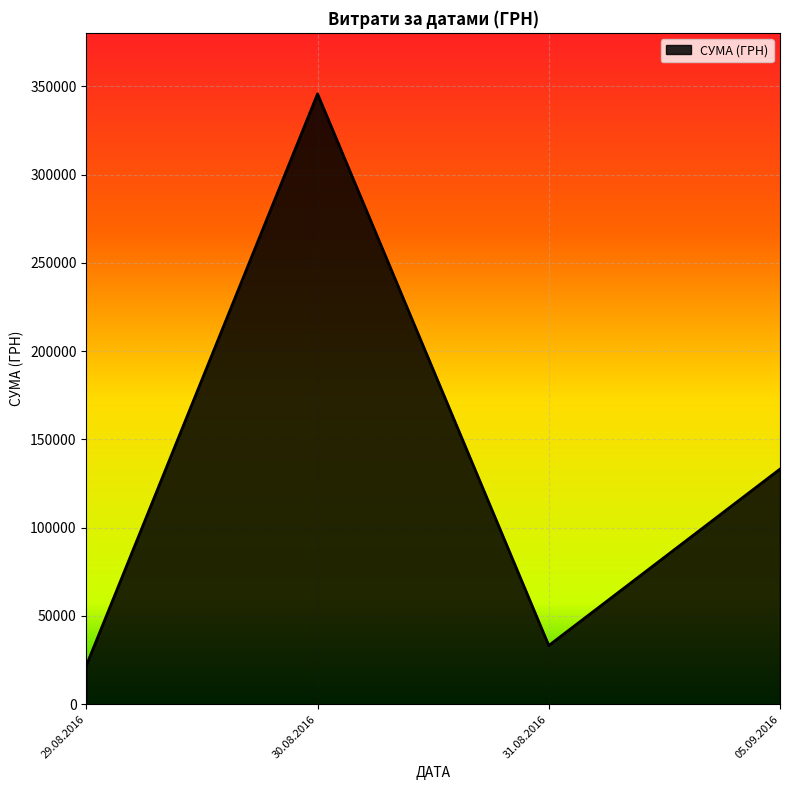

At which label is the value closest to 183795?

05.09.2016